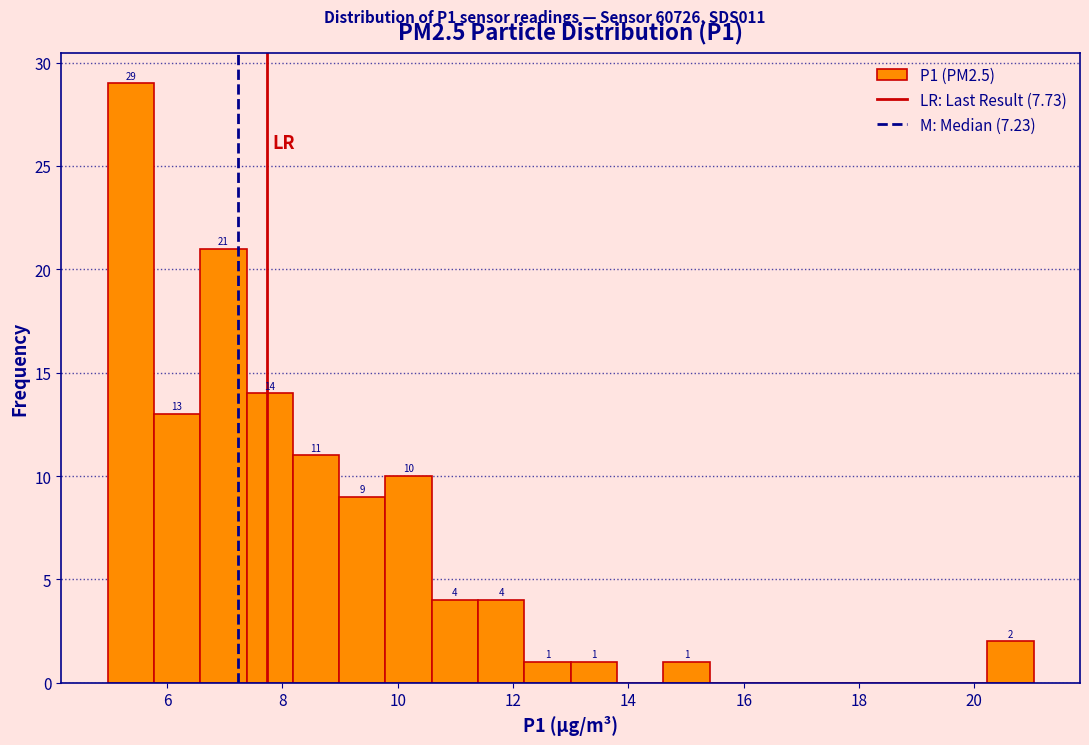

Which range on the x-axis has the tallest bar?

5.0 to 5.8